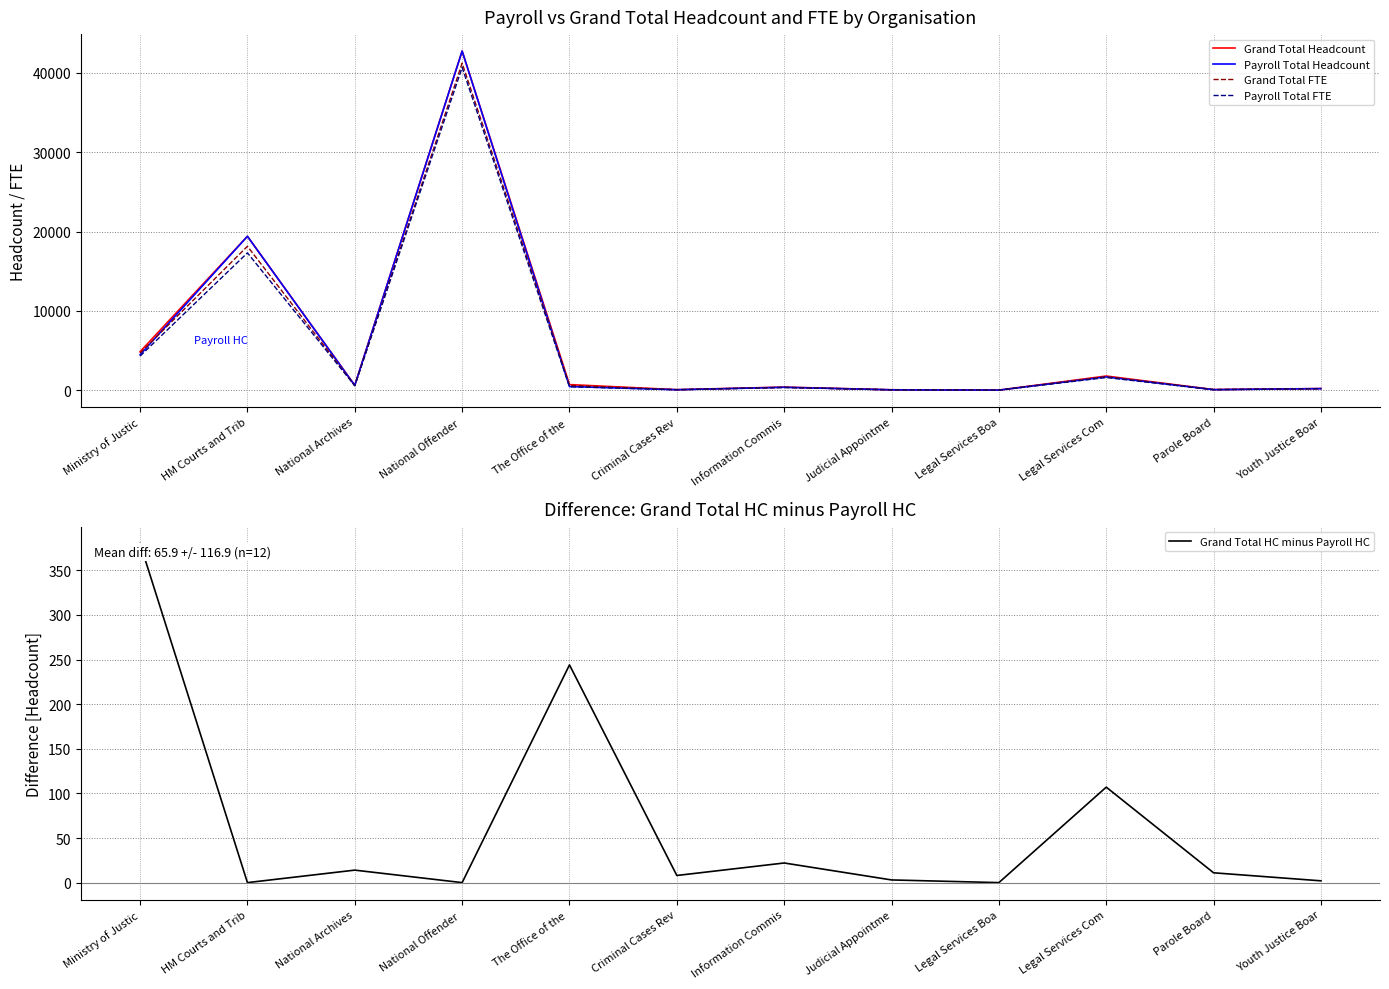

How many interior local peaks does the Grand Total Headcount series have?

4